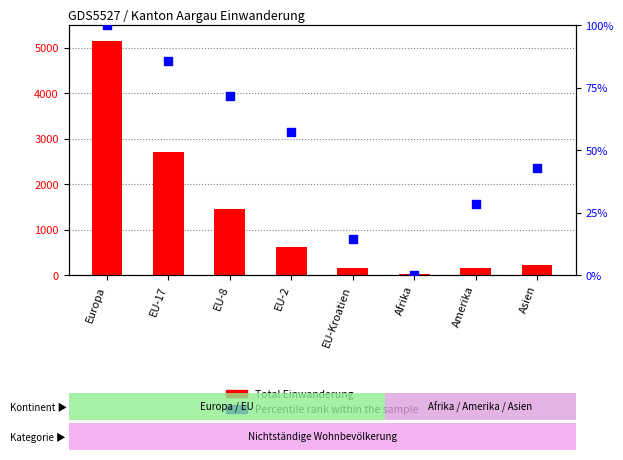

Is the value of Percentile rank within the sample at Amerika greater than the value of Total Einwanderung at EU-Kroatien?

No